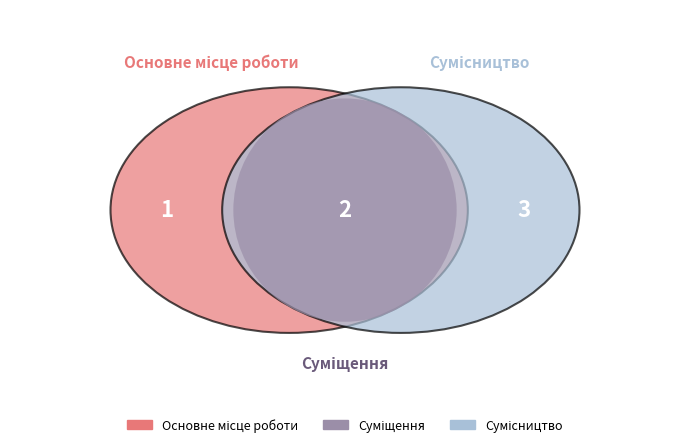

Which slice is the smallest?

Основне місце роботи